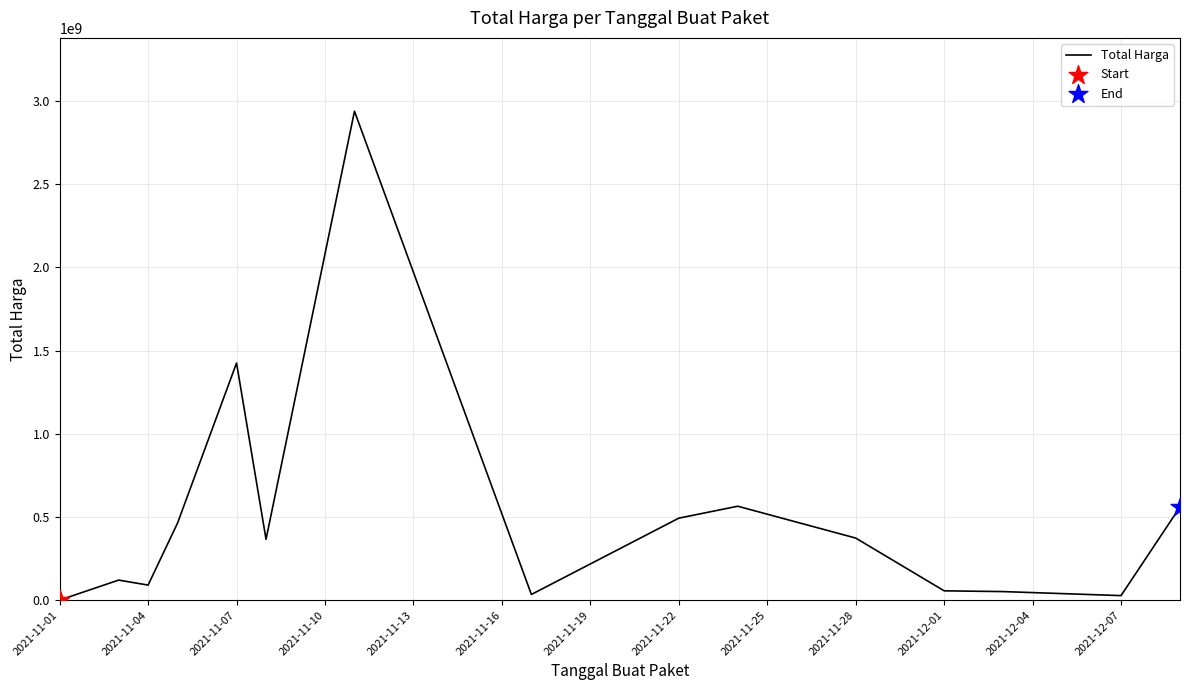

What is the difference between the maximum and minimum values?

2939017187